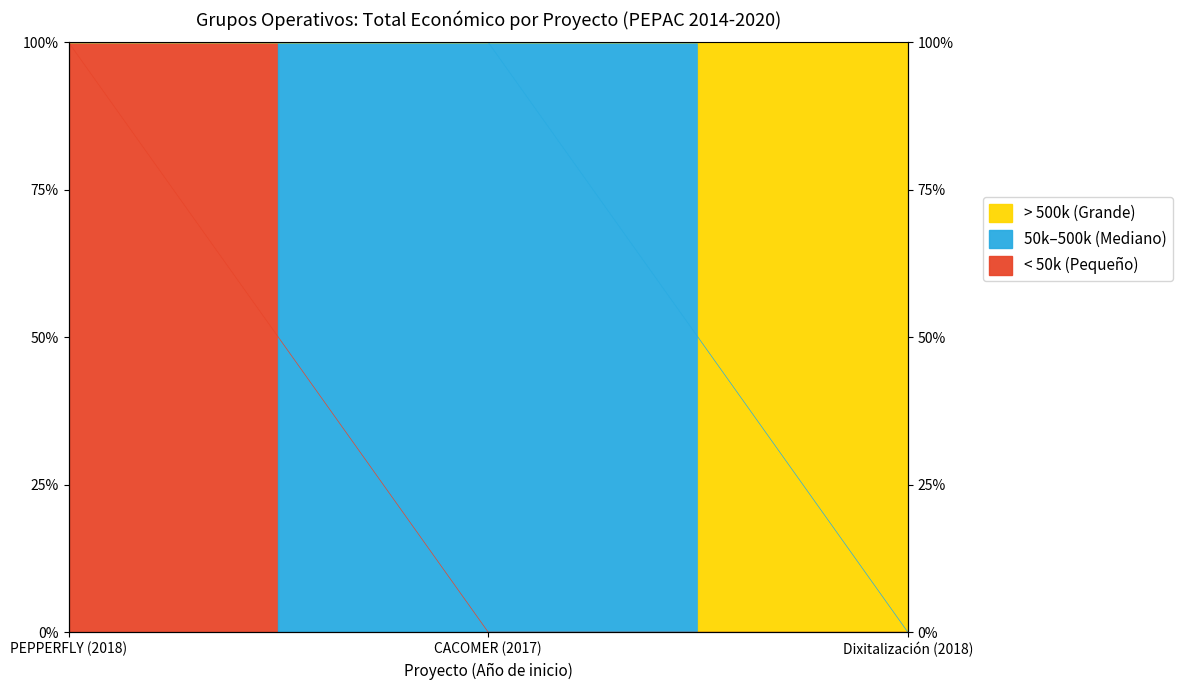

How many lines are shown in the chart?

1